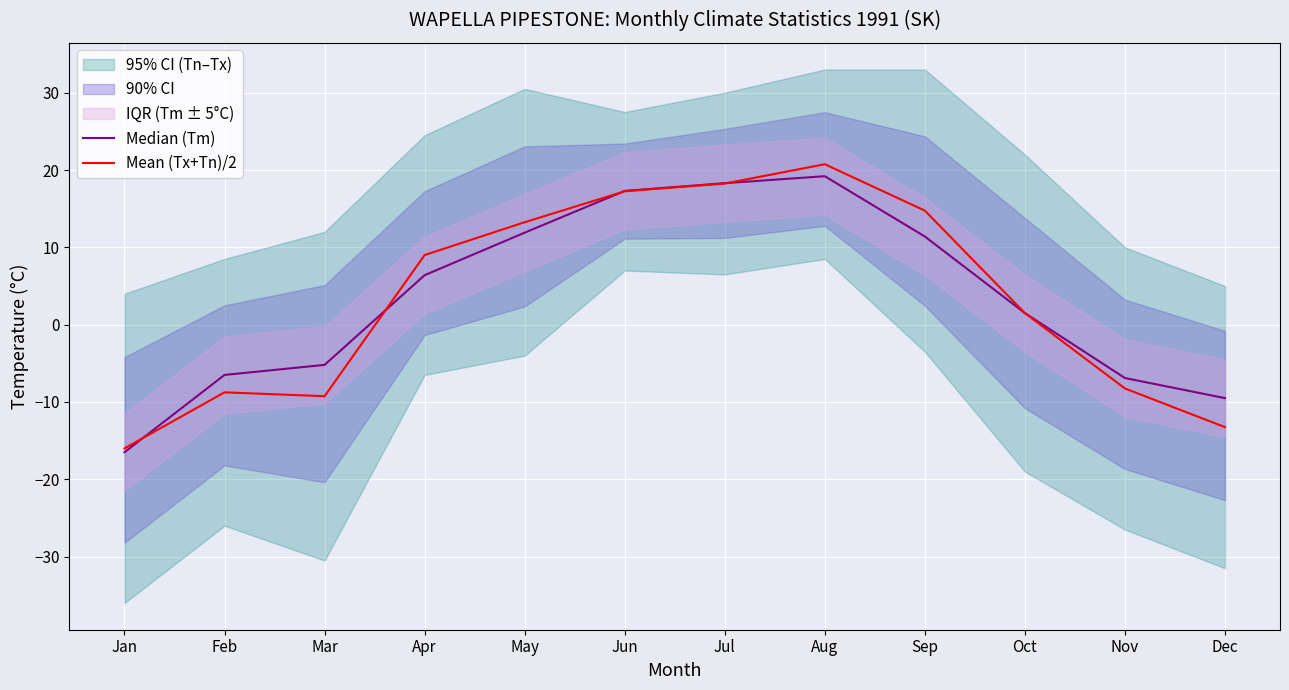

What is the total value across all series at Sep?

26.1